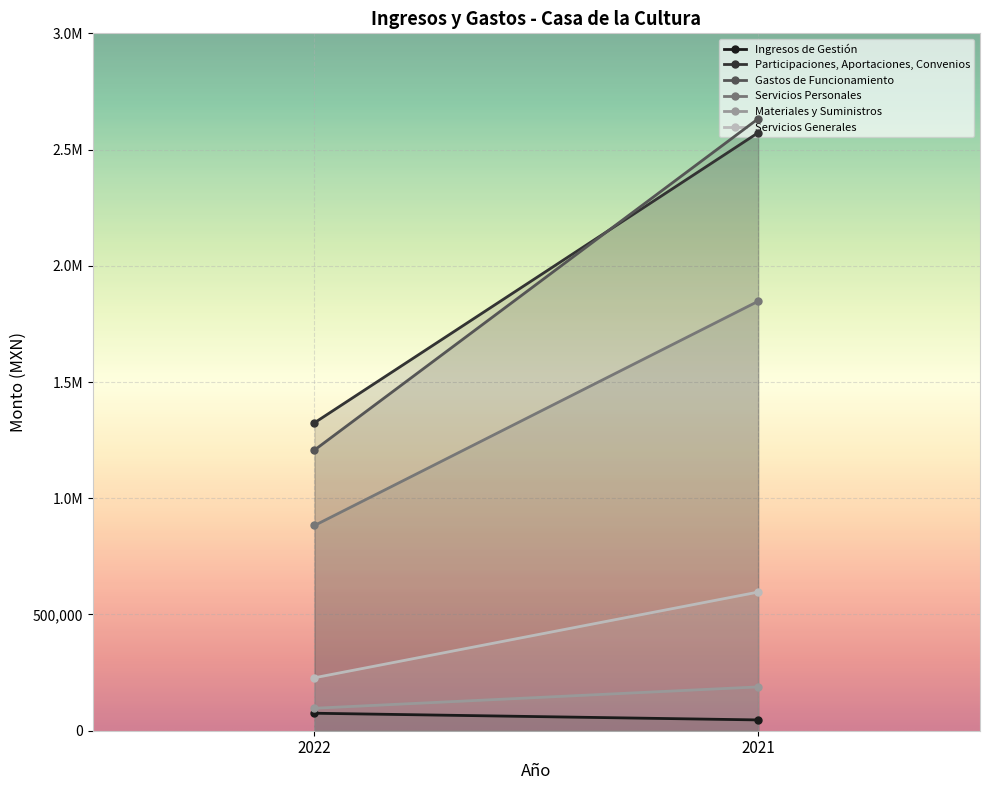

Which series has the largest range (max minus min)?

Gastos de Funcionamiento